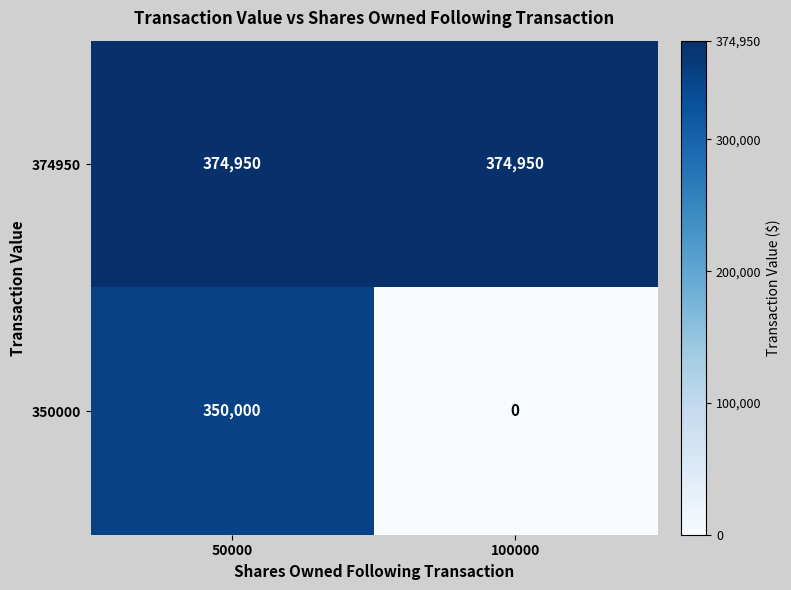

How many distinct data groups are displayed?

2